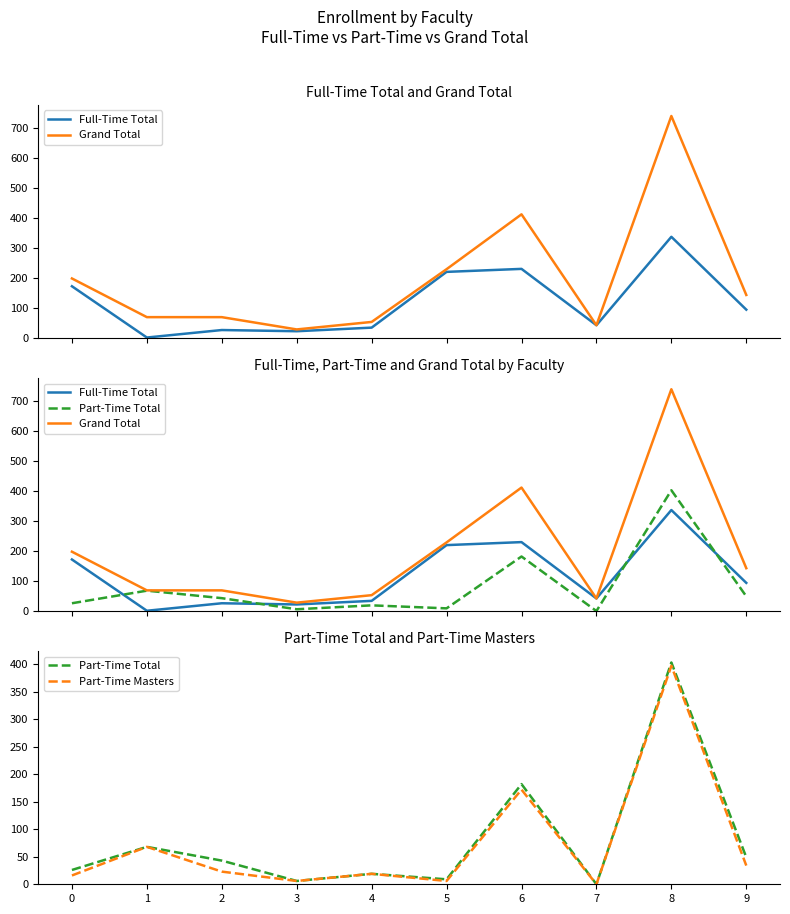

What is the total value across all series at 5?

464